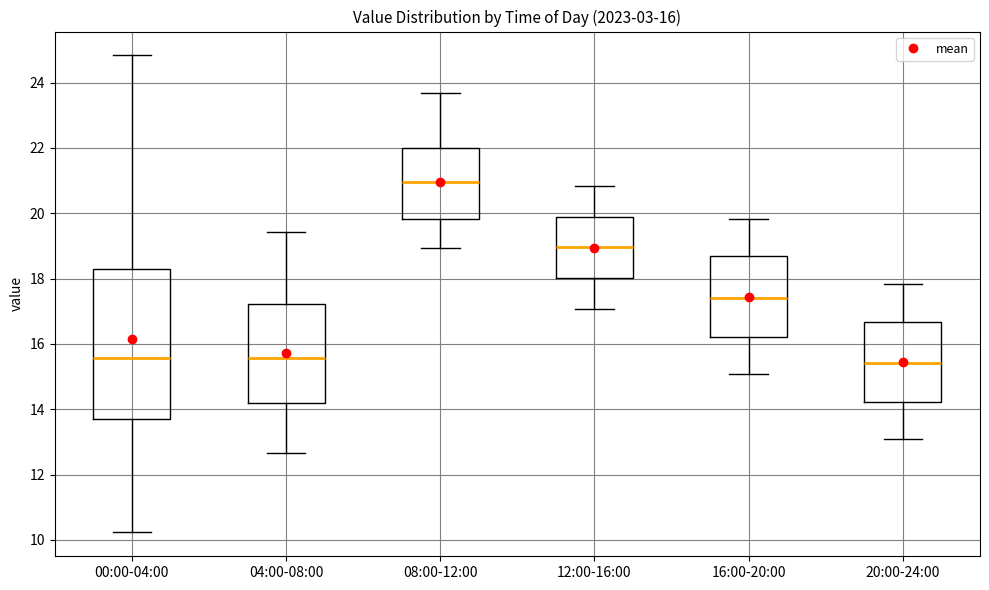

Which box has the highest median line?

08:00-12:00